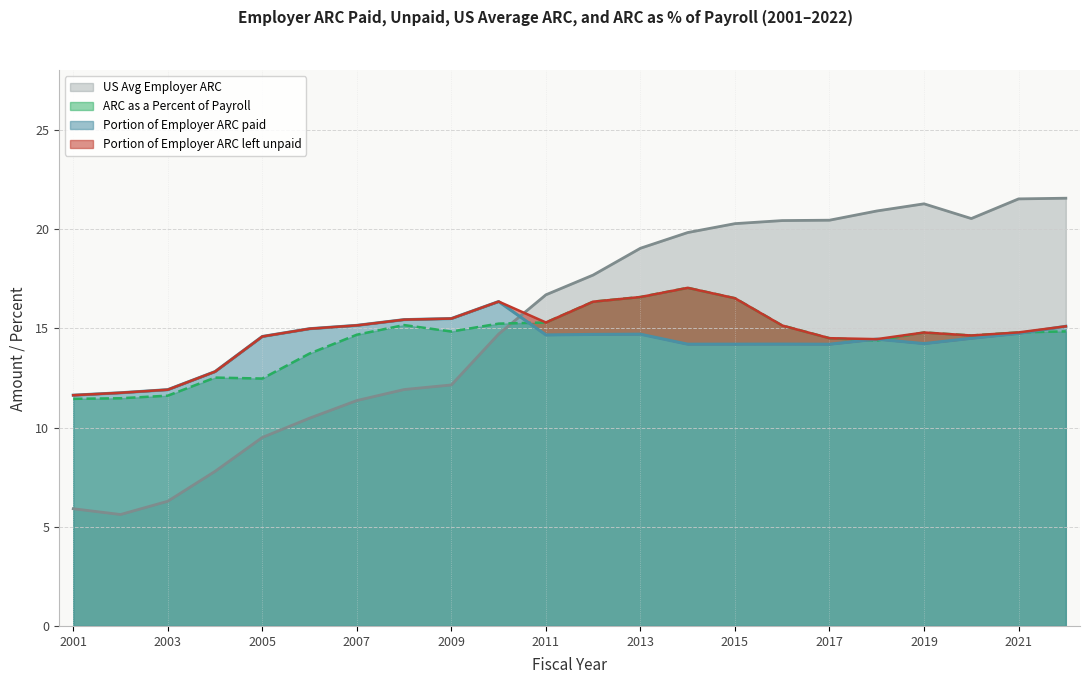

What is the highest value of the Portion of Employer ARC paid series?

16.4